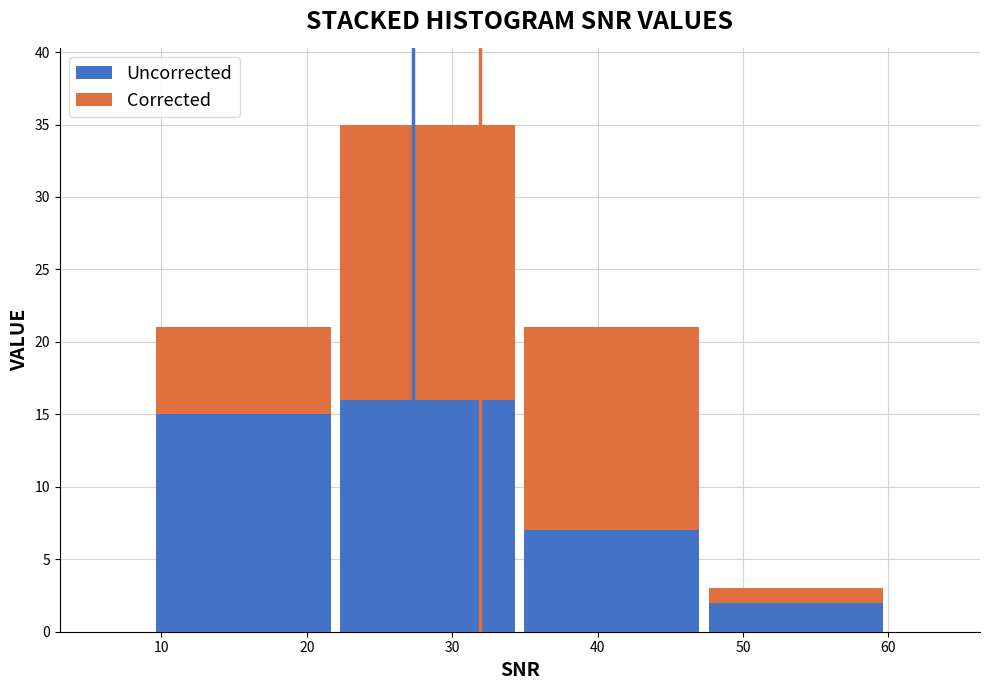

Which range on the x-axis has the tallest stacked bar (by total height)?

22 to 35